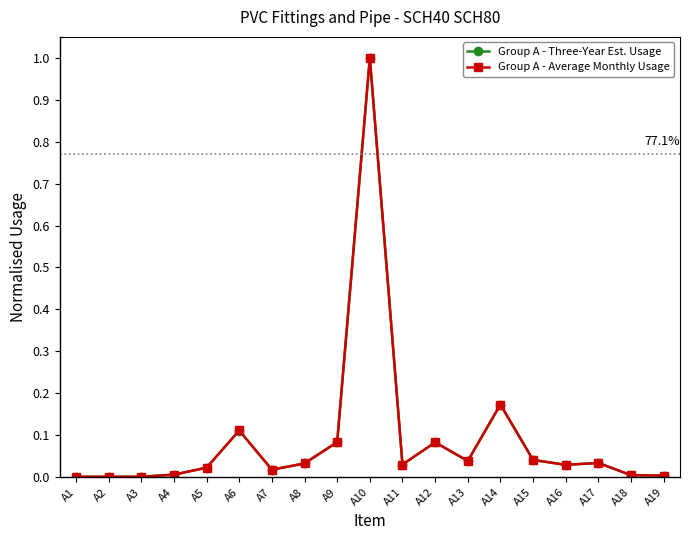

At which category is the sum across all series the highest?

A10